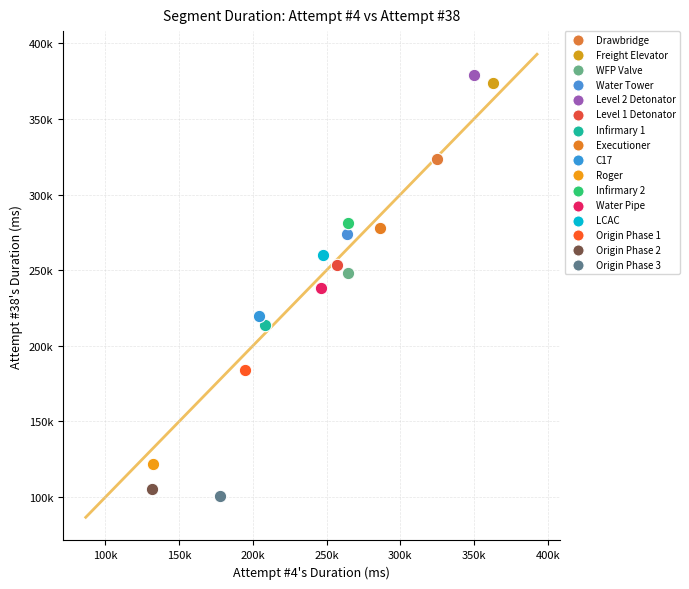

What are all the series names shown in the legend?

Drawbridge, Freight Elevator, WFP Valve, Water Tower, Level 2 Detonator, Level 1 Detonator, Infirmary 1, Executioner, C17, Roger, Infirmary 2, Water Pipe, LCAC, Origin Phase 1, Origin Phase 2, Origin Phase 3